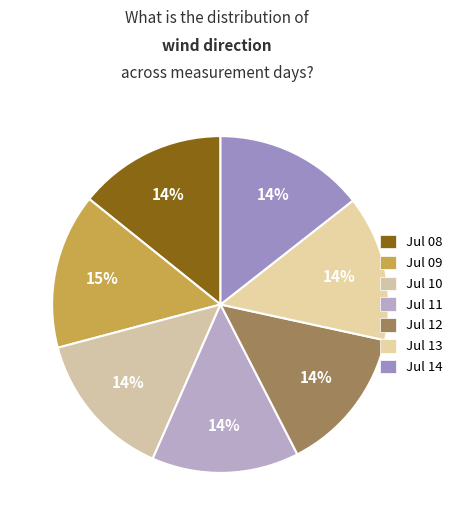

How many slices are in this pie chart?

7